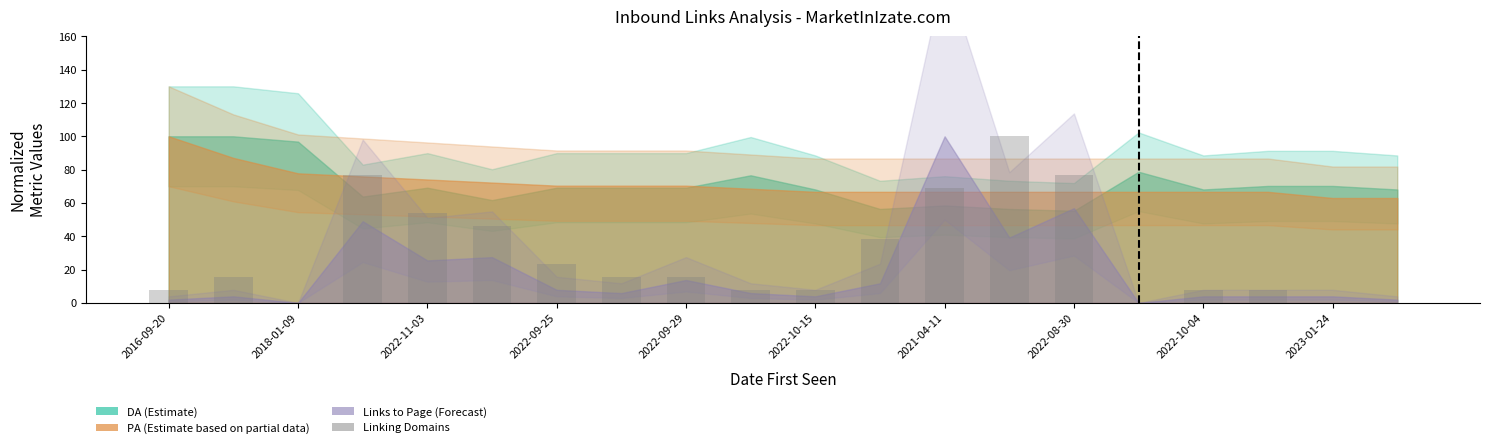

Count the number of data series in this chart.

1